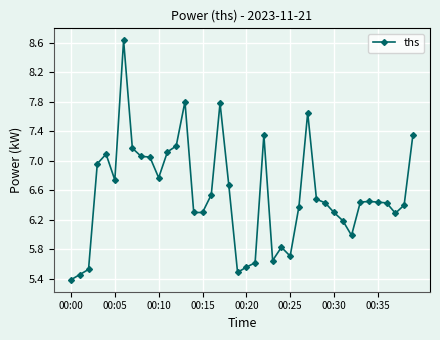

What is the maximum value shown in the chart?

8.6